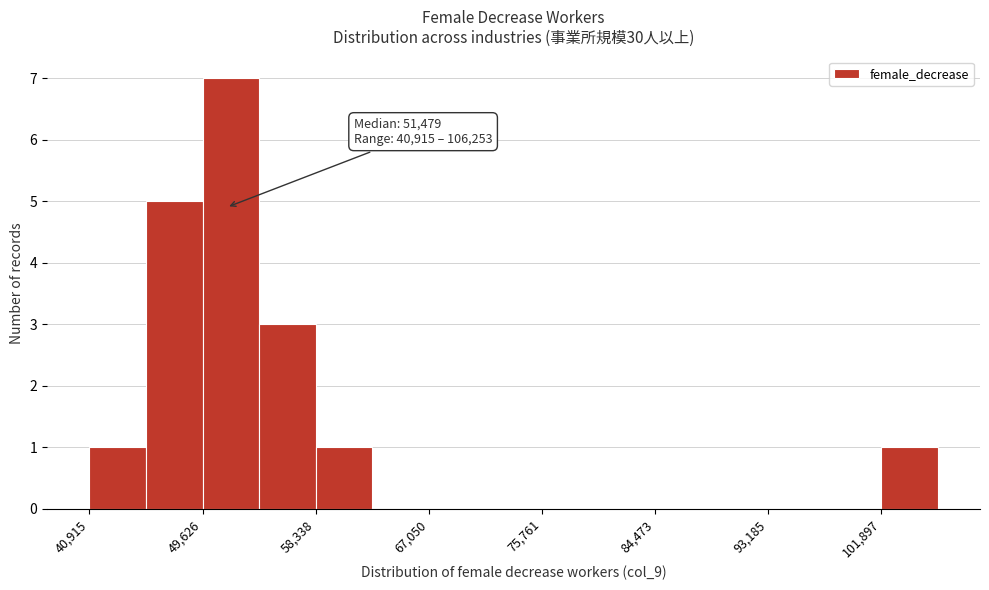

Over which range of the x-axis is the bar tallest?

50000 to 54000